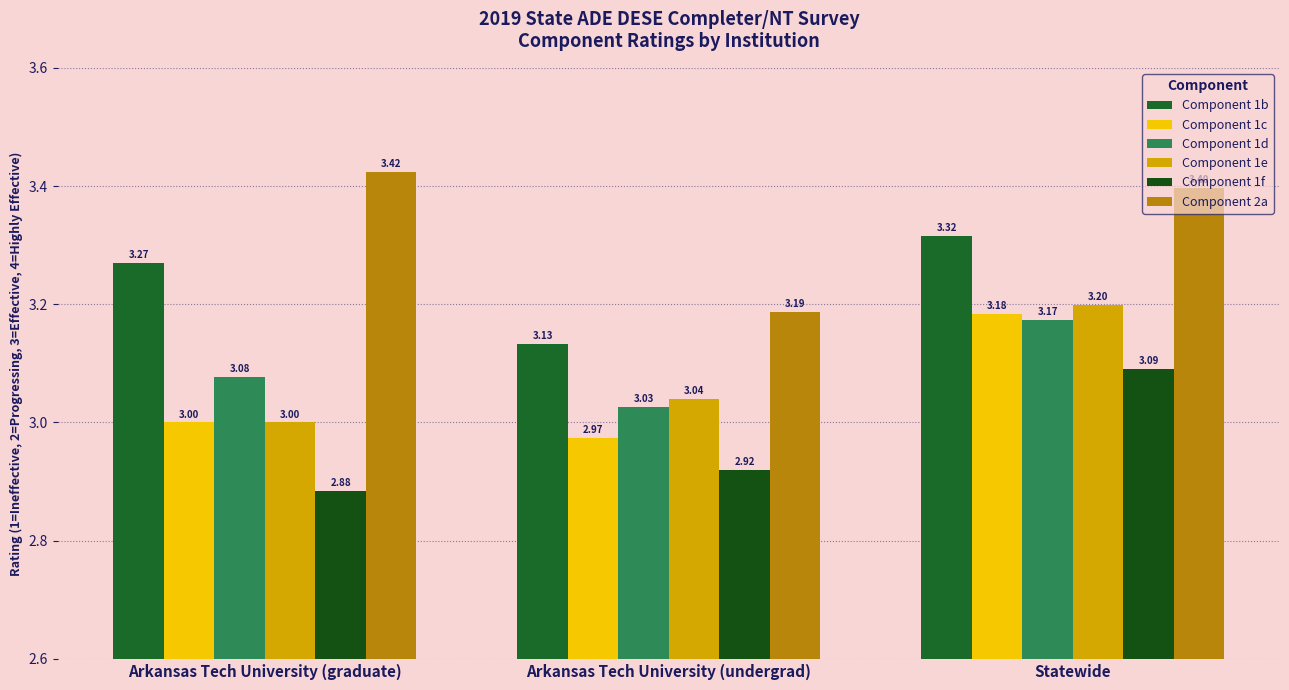

How many Component 2a values are between 3 and 4?

3